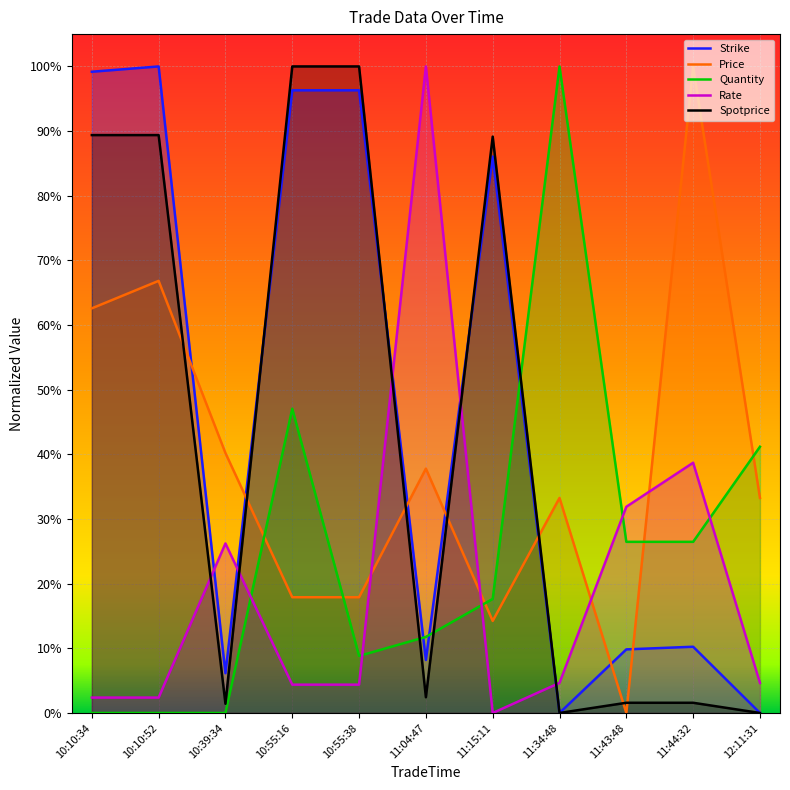

Between which two adjacent categories do Quantity and Spotprice first intersect?

10:55:38 and 11:04:47